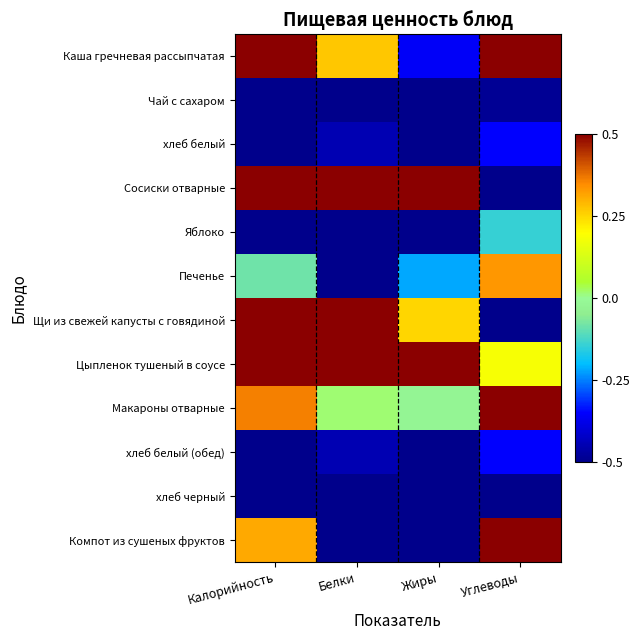

Reading left to right, what are all the values shown in this chart?

Каша гречневая рассыпчатая: Калорийность=1.3	Белки=0.3	Жиры=-0.4	Углеводы=2.1
Чай с сахаром: Калорийность=-1.2	Белки=-1.1	Жиры=-0.7	Углеводы=-0.5
хлеб белый: Калорийность=-0.9	Белки=-0.4	Жиры=-0.6	Углеводы=-0.4
Сосиски отварные: Калорийность=1.3	Белки=0.9	Жиры=2.6	Углеводы=-1.5
Яблоко: Калорийность=-0.8	Белки=-1.0	Жиры=-0.6	Углеводы=-0.1
Печенье: Калорийность=-0.1	Белки=-0.5	Жиры=-0.2	Углеводы=0.3
Щи из свежей капусты с говядиной: Калорийность=0.6	Белки=1.4	Жиры=0.3	Углеводы=-1.2
Цыпленок тушеный в соусе: Калорийность=1.5	Белки=2.3	Жиры=1.6	Углеводы=0.2
Макароны отварные: Калорийность=0.4	Белки=0.0	Жиры=-0.0	Углеводы=0.5
хлеб белый (обед): Калорийность=-0.9	Белки=-0.4	Жиры=-0.6	Углеводы=-0.4
хлеб черный: Калорийность=-1.4	Белки=-0.5	Жиры=-0.6	Углеводы=-0.6
Компот из сушеных фруктов: Калорийность=0.3	Белки=-0.8	Жиры=-0.7	Углеводы=1.6